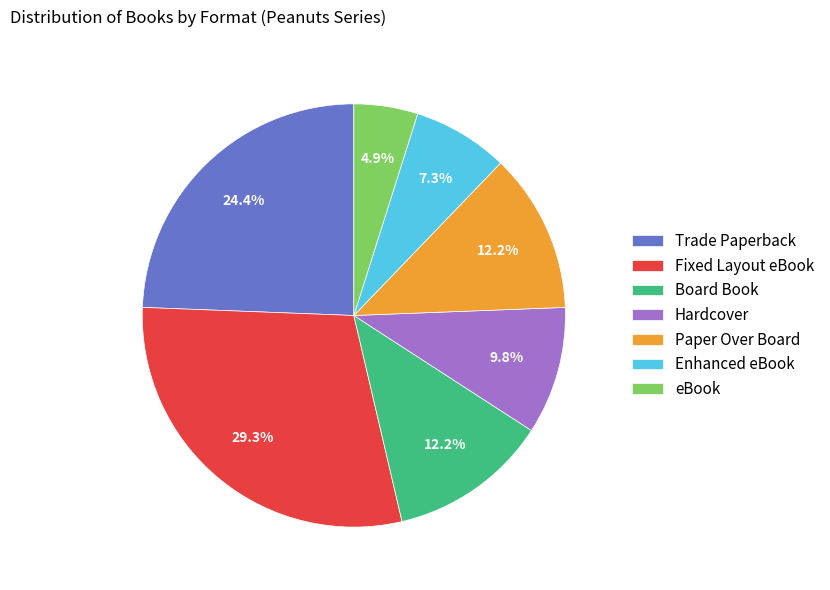

To the nearest percent, what portion does eBook represent?

5%